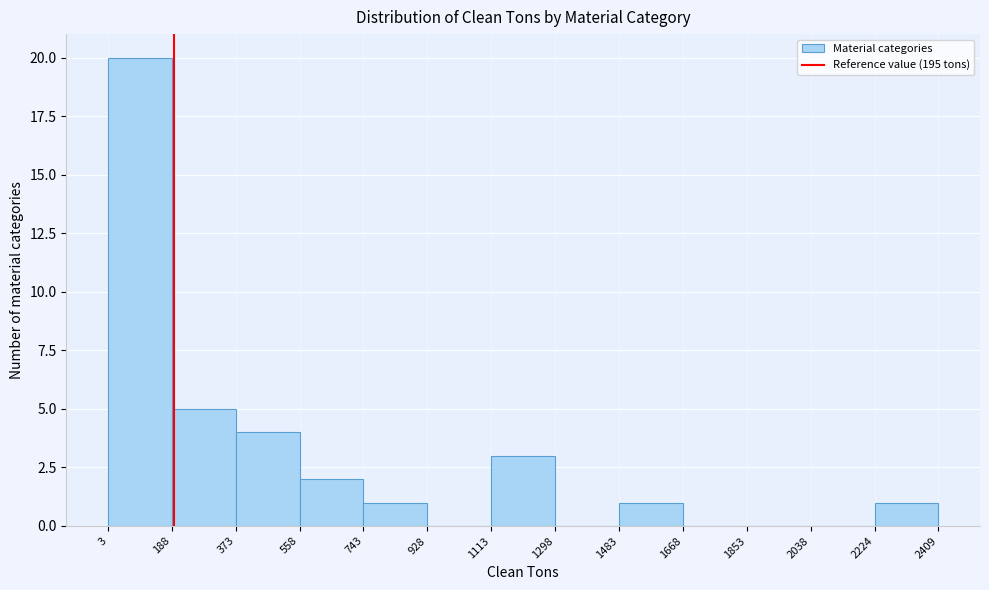

What is the height of the bar covering 2224 to 2409 on the x-axis? The values are not printed on the chart, so give them approximately, as read against the axis.

1